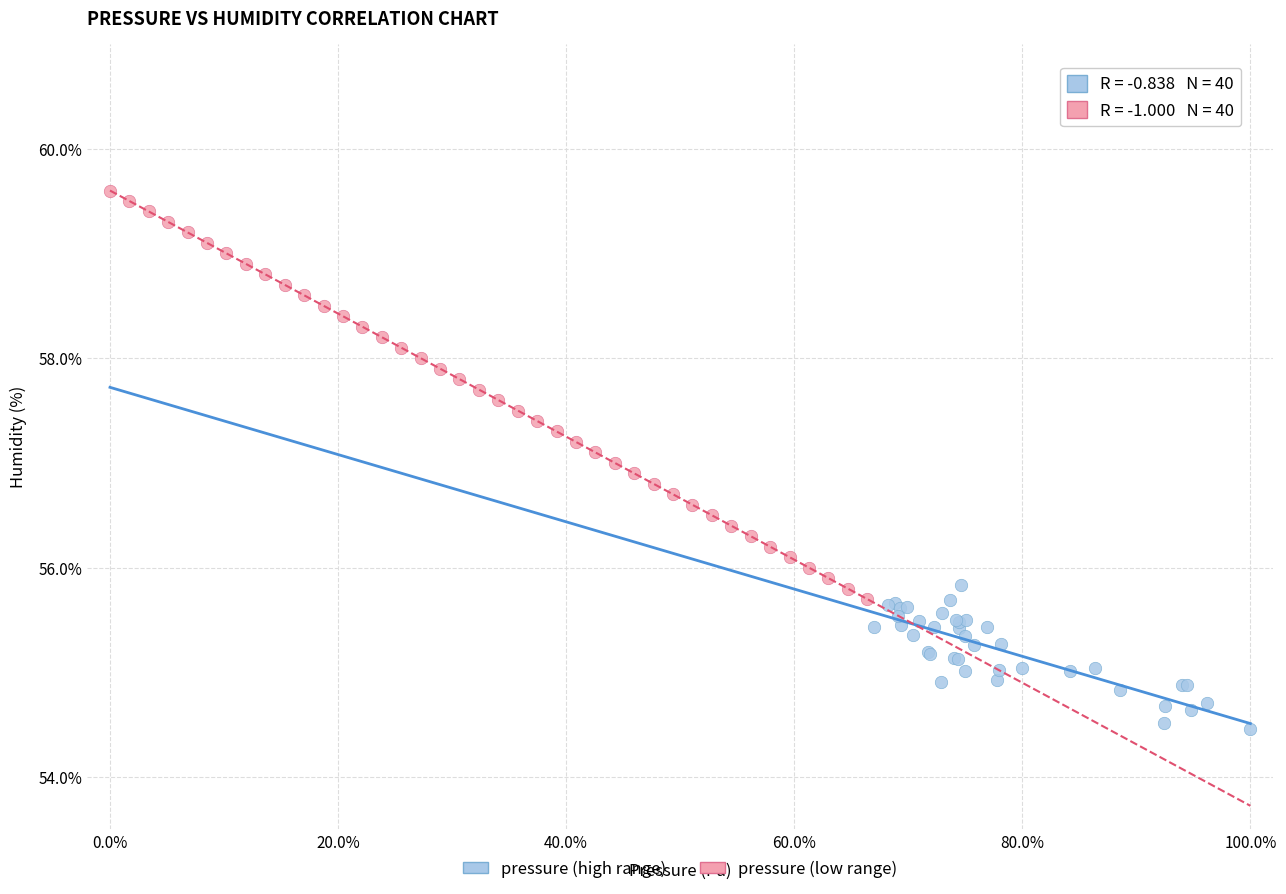

Which series has the largest Y range (max minus min)?

pressure (low range)